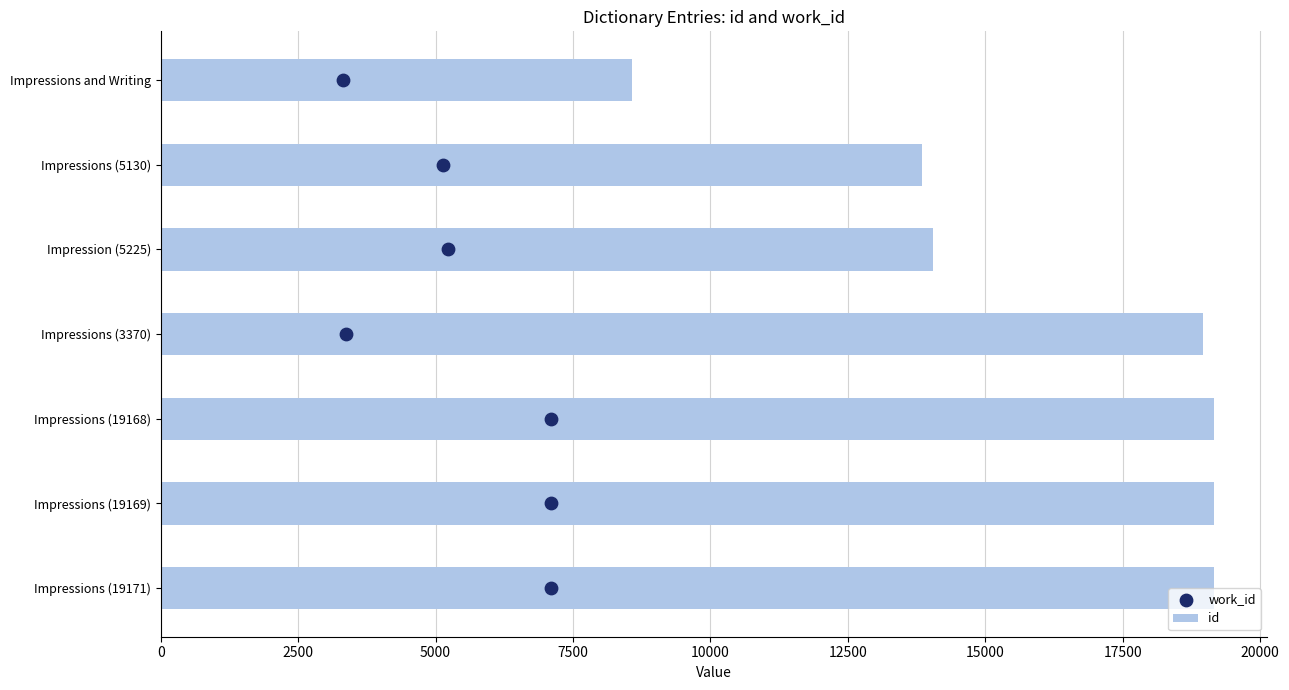

Which series has the largest total across all categories?

id